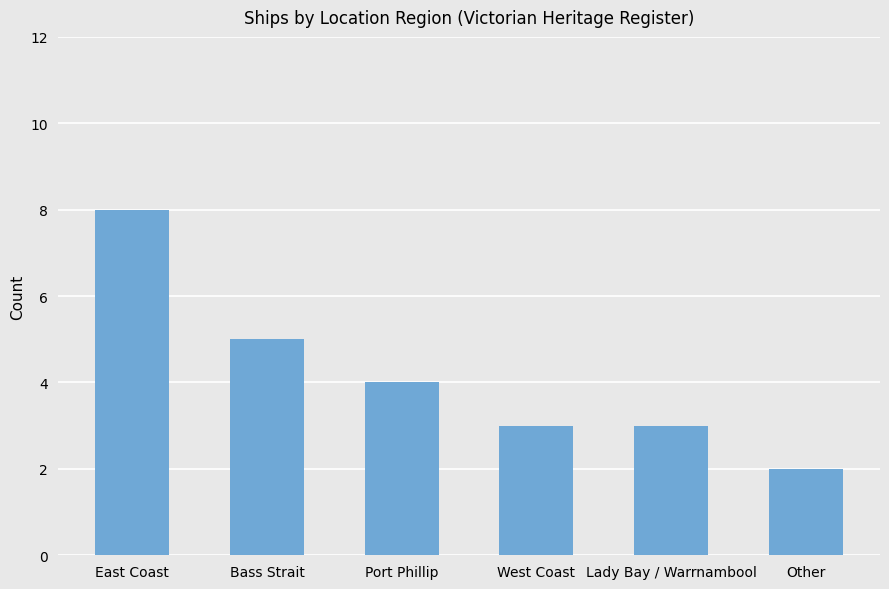

Does the chart contain stacked bars?

No